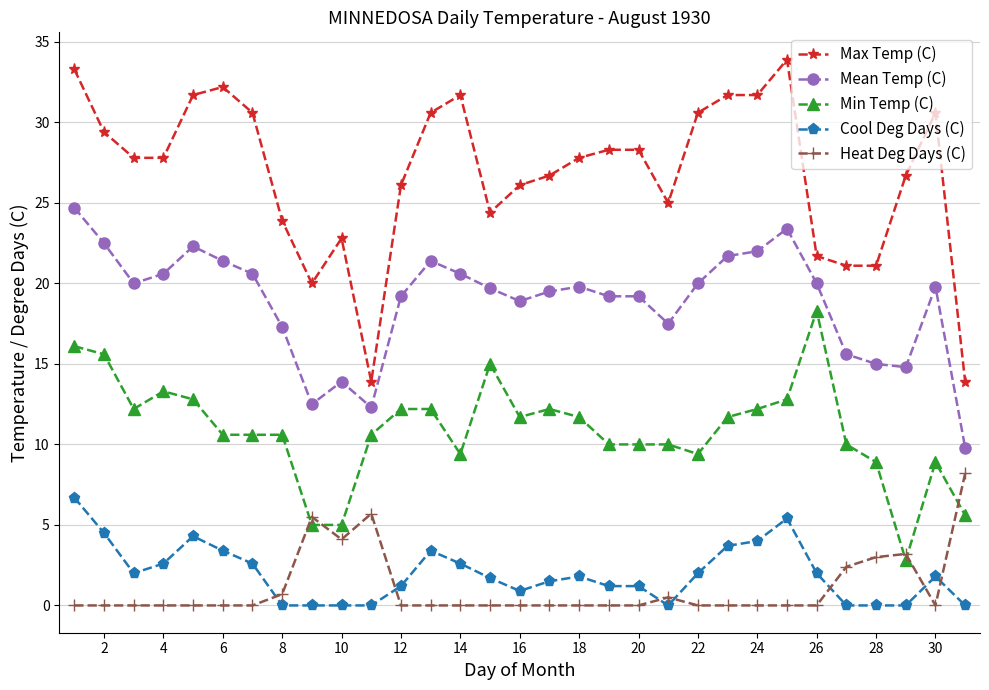

True or false: Mean Temp (C) has more than 0 points higher than both neighbors.

True